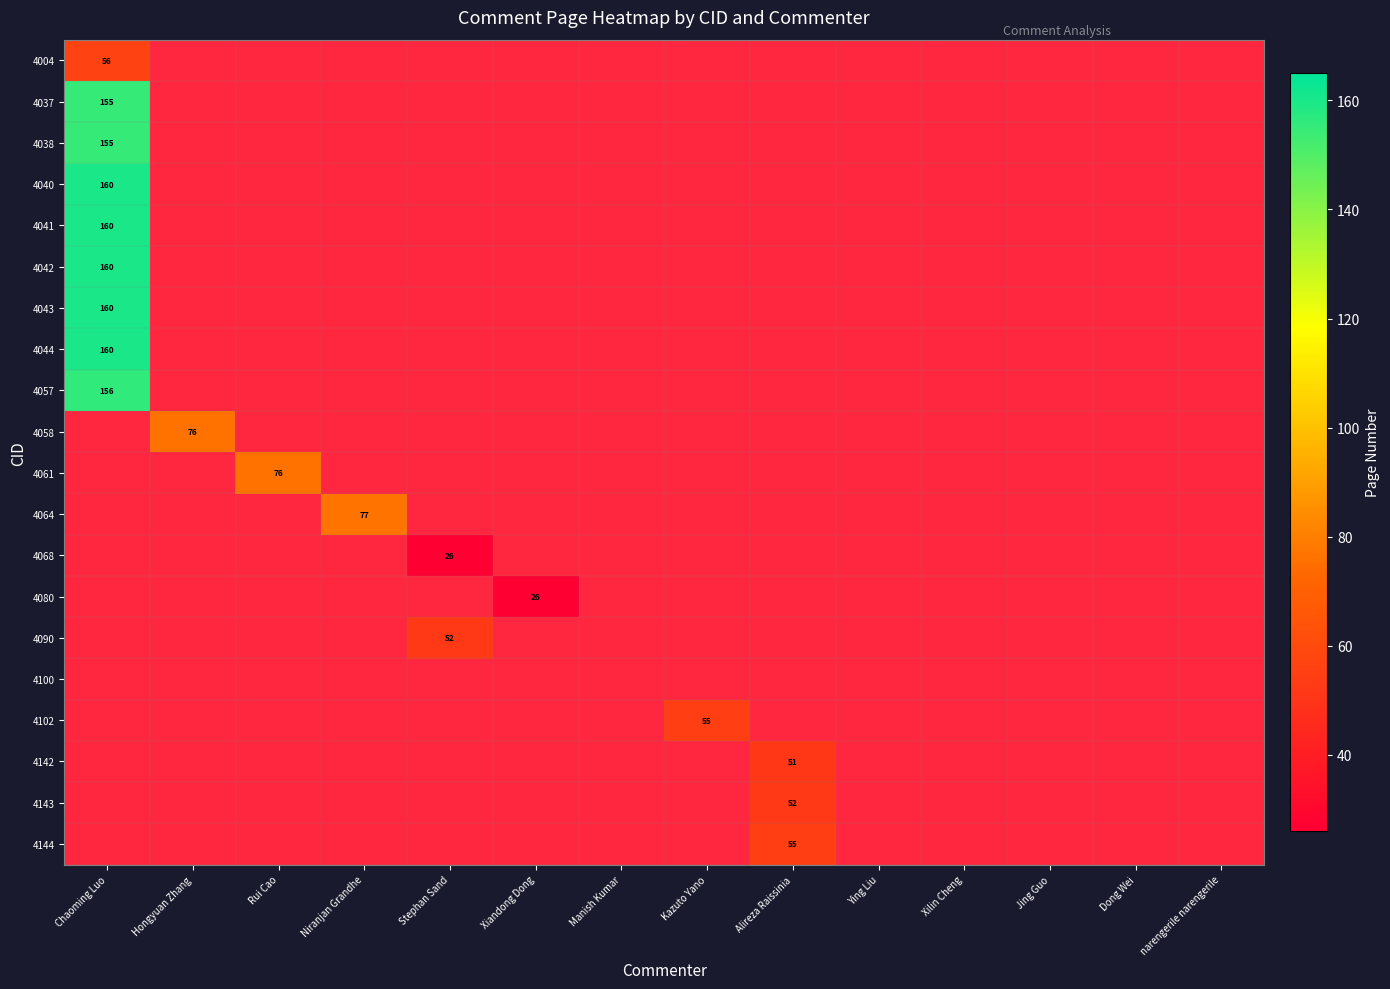

What is the greatest value displayed?

160.0